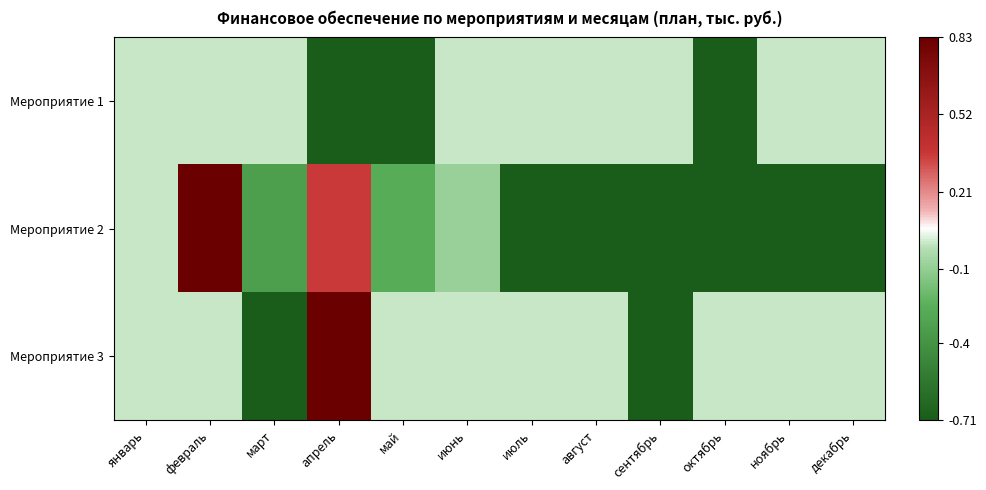

Reading left to right, list all the values displayed in this chart.

Мероприятие 1: январь=0.0	февраль=0.0	март=0.0	апрель=-0.7	май=-0.7	июнь=0.0	июль=0.0	август=0.0	сентябрь=0.0	октябрь=-0.7	ноябрь=0.0	декабрь=0.0
Мероприятие 2: январь=0.0	февраль=0.8	март=-0.3	апрель=0.4	май=-0.3	июнь=-0.1	июль=-0.7	август=-0.7	сентябрь=-0.7	октябрь=-0.7	ноябрь=-0.7	декабрь=-0.7
Мероприятие 3: январь=0.0	февраль=0.0	март=-0.7	апрель=0.8	май=0.0	июнь=0.0	июль=0.0	август=0.0	сентябрь=-0.7	октябрь=0.0	ноябрь=0.0	декабрь=0.0